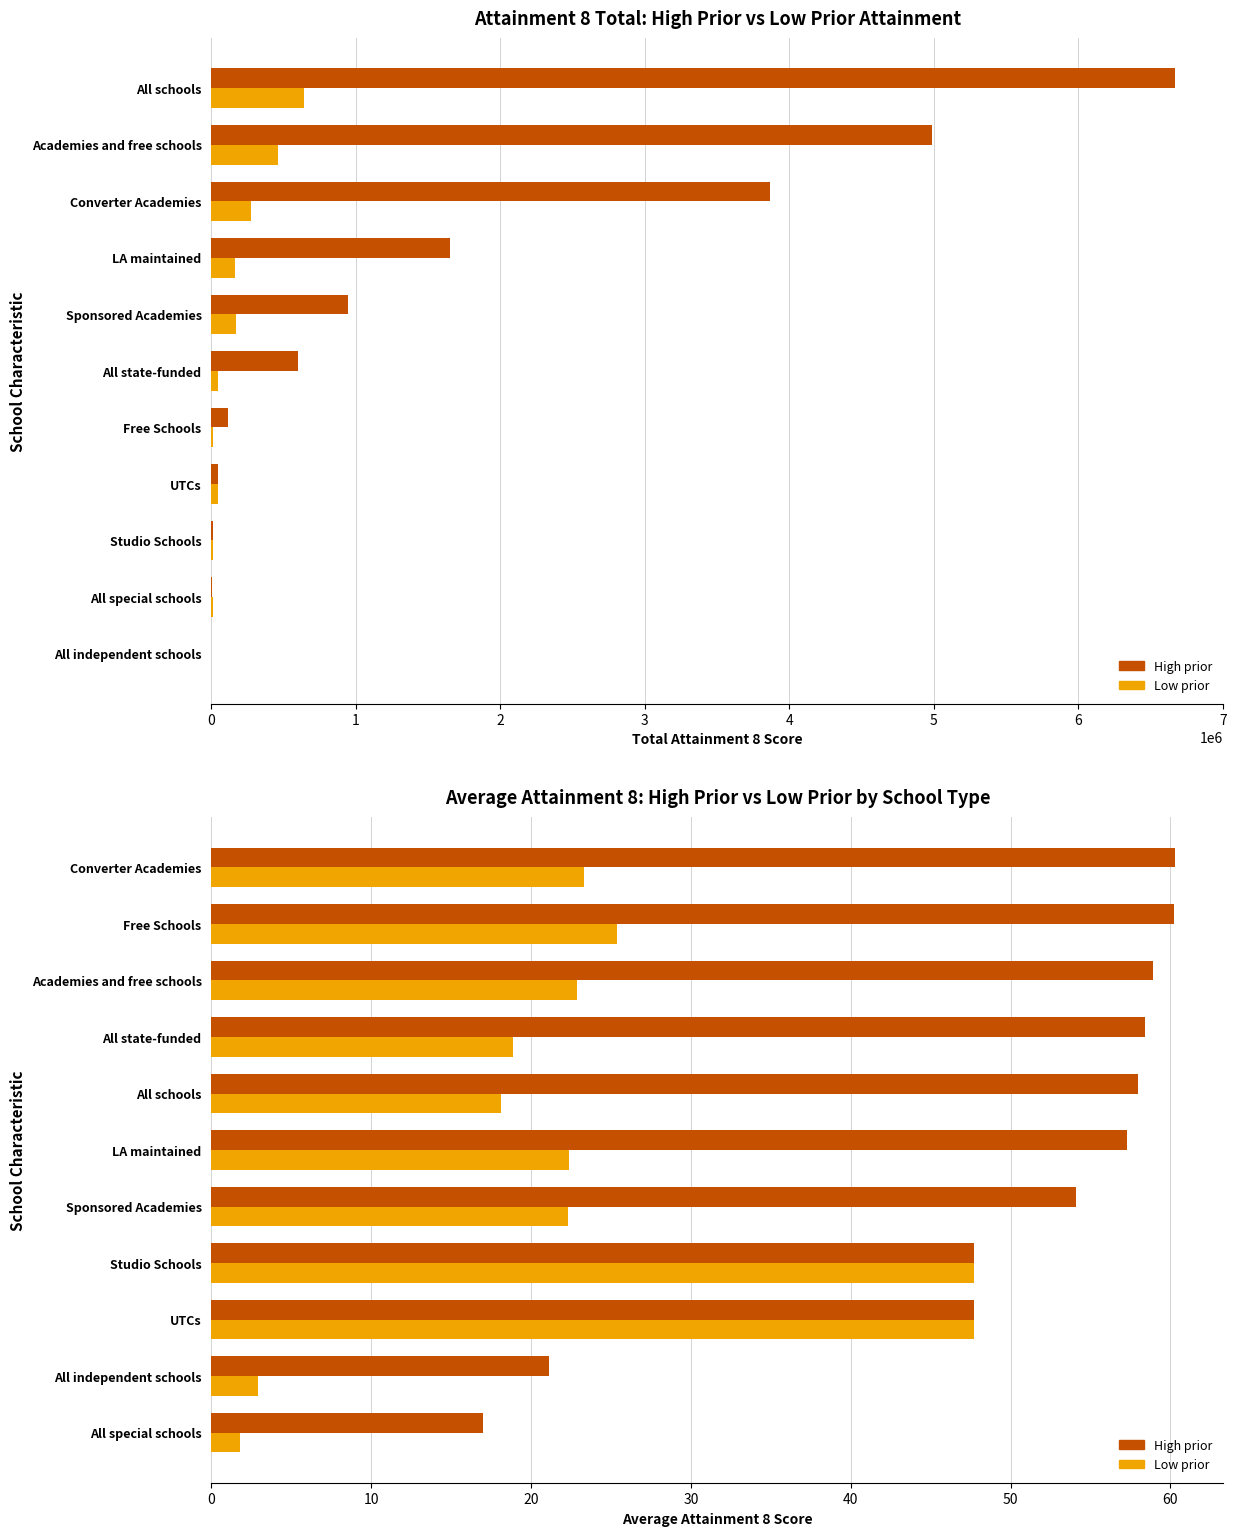

Which series has the largest range (max minus min)?

Low prior